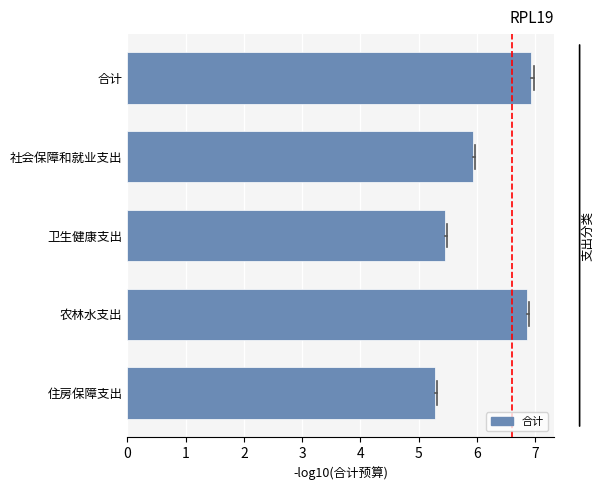

The value at 合计 is 6.9. True or false?

True